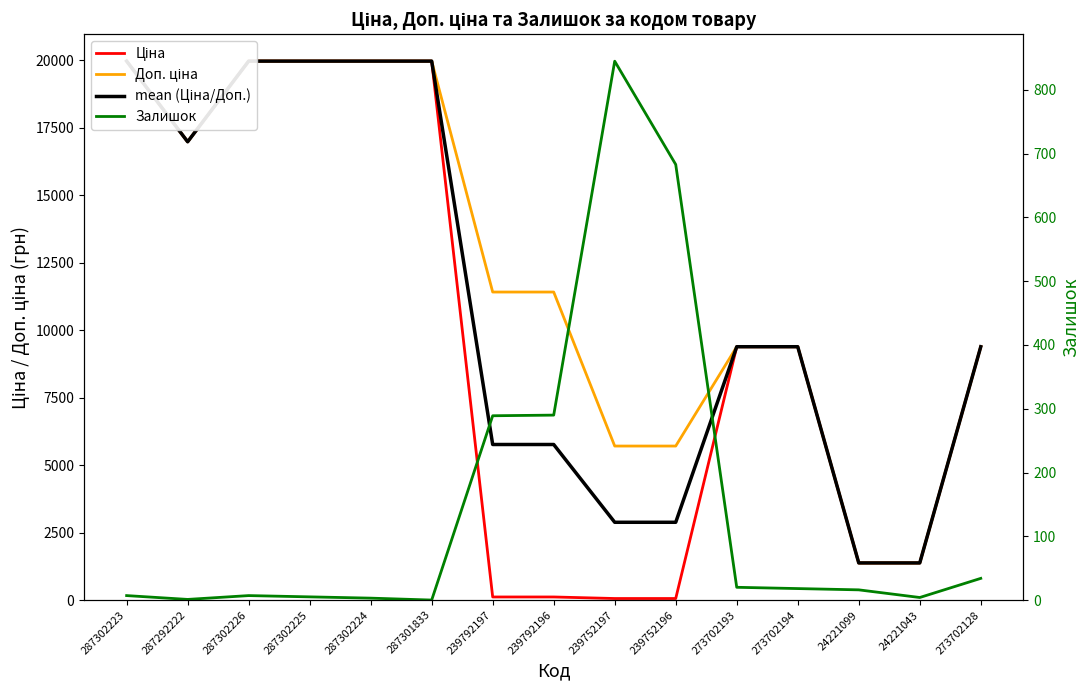

Where does the mean (Ціна/Доп.) series first go above 9383?

287302223